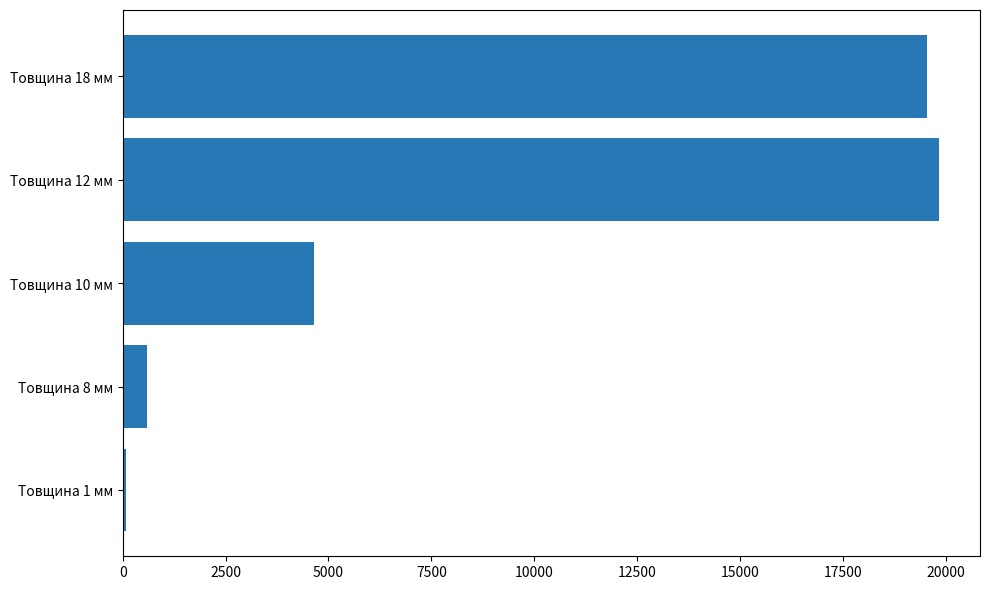

Are the bars horizontal?

Yes